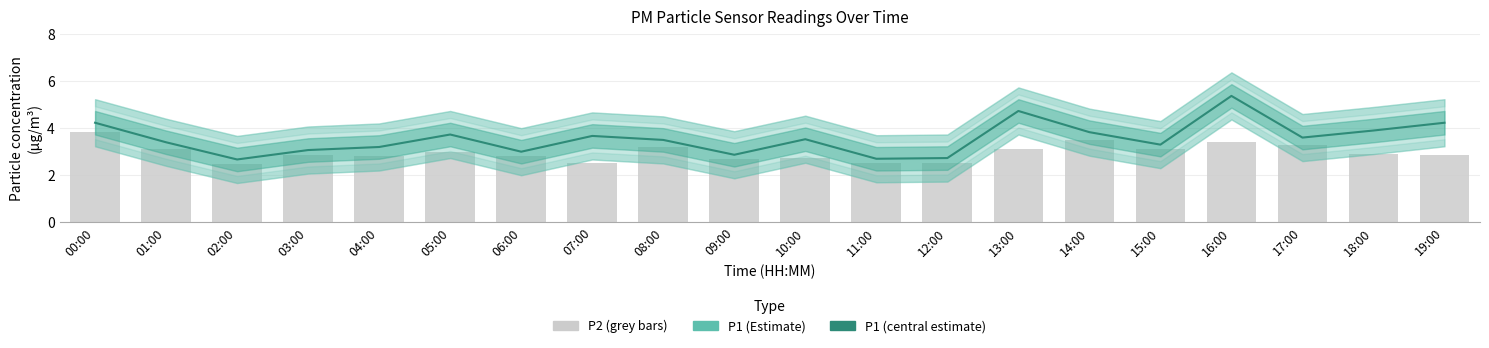

Reading left to right, extract all data points from this chart.

P1 (Estimate): 4.2	3.4	2.7	3.1	3.2	3.7	3.0	3.7	3.5	2.9	3.5	2.7	2.7	4.7	3.8	3.3	5.4	3.6	3.9	4.2
P2: 3.8	3.1	2.5	2.9	2.8	3.0	2.8	2.5	3.2	2.7	2.7	2.5	2.5	3.1	3.5	3.1	3.4	3.3	2.9	2.9